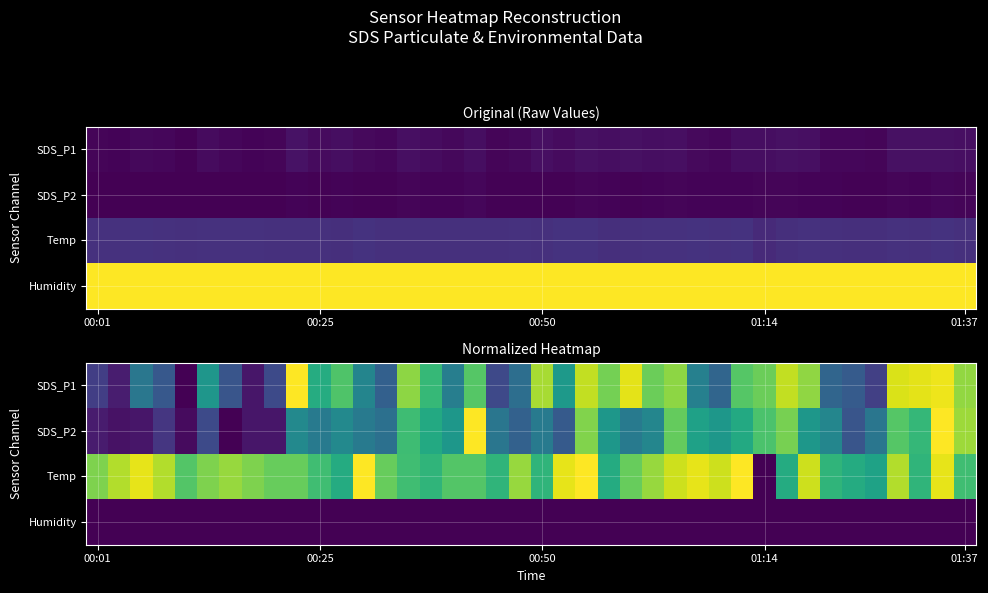

What is the difference between the second highest and minimum values in the Temp series?

1.0